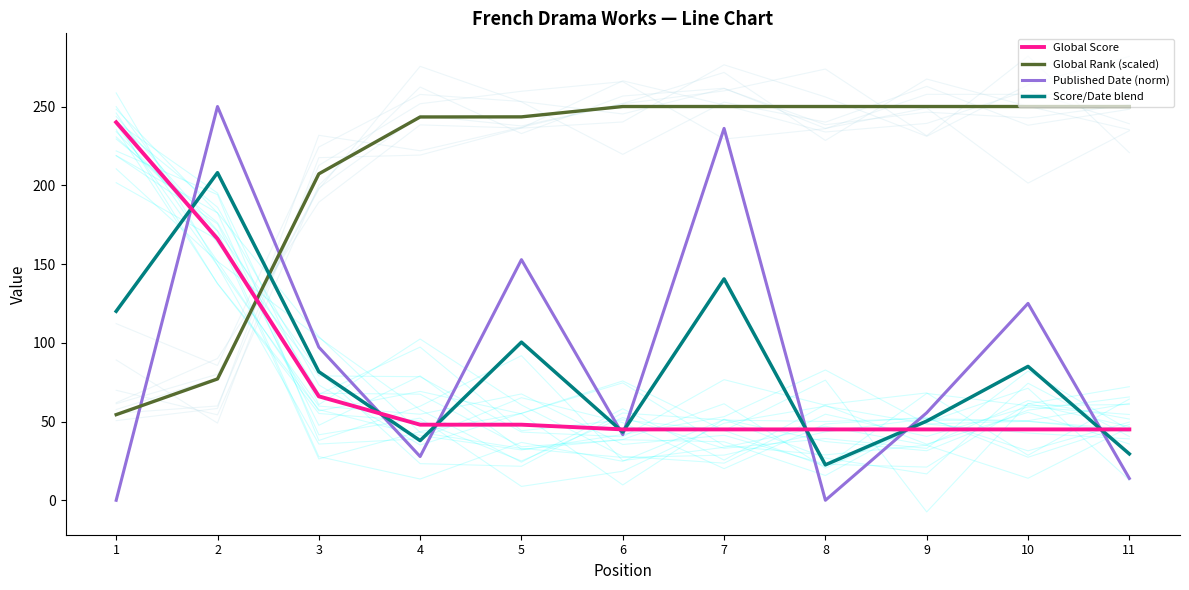

What is the sum of all Global Rank (scaled) values?

2325.4